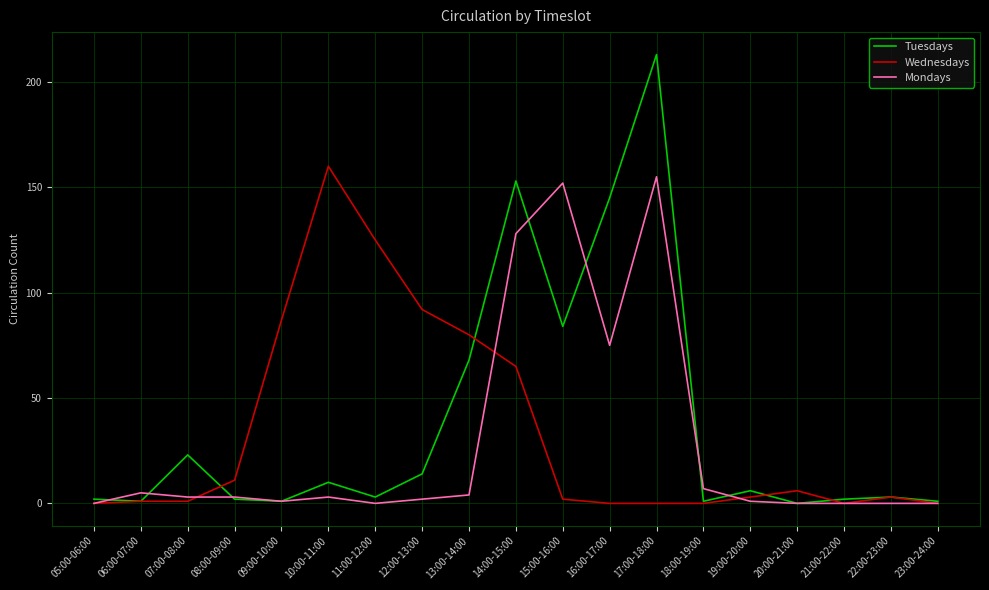

Reading left to right, extract all data points from this chart.

Tuesdays: 05:00-06:00=2	06:00-07:00=1	07:00-08:00=23	08:00-09:00=2	09:00-10:00=1	10:00-11:00=10	11:00-12:00=3	12:00-13:00=14	13:00-14:00=68	14:00-15:00=153	15:00-16:00=84	16:00-17:00=145	17:00-18:00=213	18:00-19:00=1	19:00-20:00=6	20:00-21:00=0	21:00-22:00=2	22:00-23:00=3	23:00-24:00=1
Wednesdays: 05:00-06:00=0	06:00-07:00=1	07:00-08:00=1	08:00-09:00=11	09:00-10:00=87	10:00-11:00=160	11:00-12:00=125	12:00-13:00=92	13:00-14:00=80	14:00-15:00=65	15:00-16:00=2	16:00-17:00=0	17:00-18:00=0	18:00-19:00=0	19:00-20:00=3	20:00-21:00=6	21:00-22:00=0	22:00-23:00=3	23:00-24:00=0
Mondays: 05:00-06:00=0	06:00-07:00=5	07:00-08:00=3	08:00-09:00=3	09:00-10:00=1	10:00-11:00=3	11:00-12:00=0	12:00-13:00=2	13:00-14:00=4	14:00-15:00=128	15:00-16:00=152	16:00-17:00=75	17:00-18:00=155	18:00-19:00=7	19:00-20:00=1	20:00-21:00=0	21:00-22:00=0	22:00-23:00=0	23:00-24:00=0